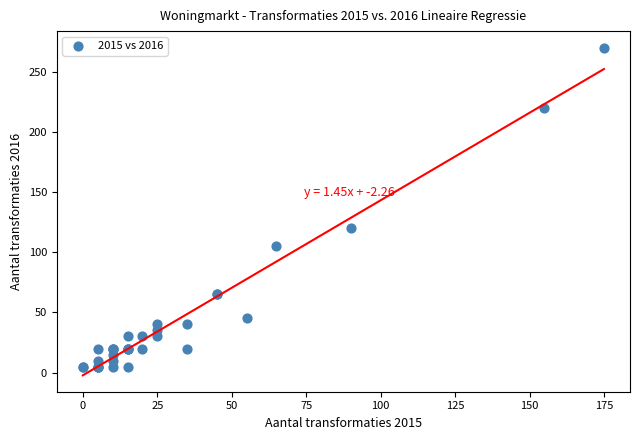

What Y value in the scatter plot is closest to 137?

120